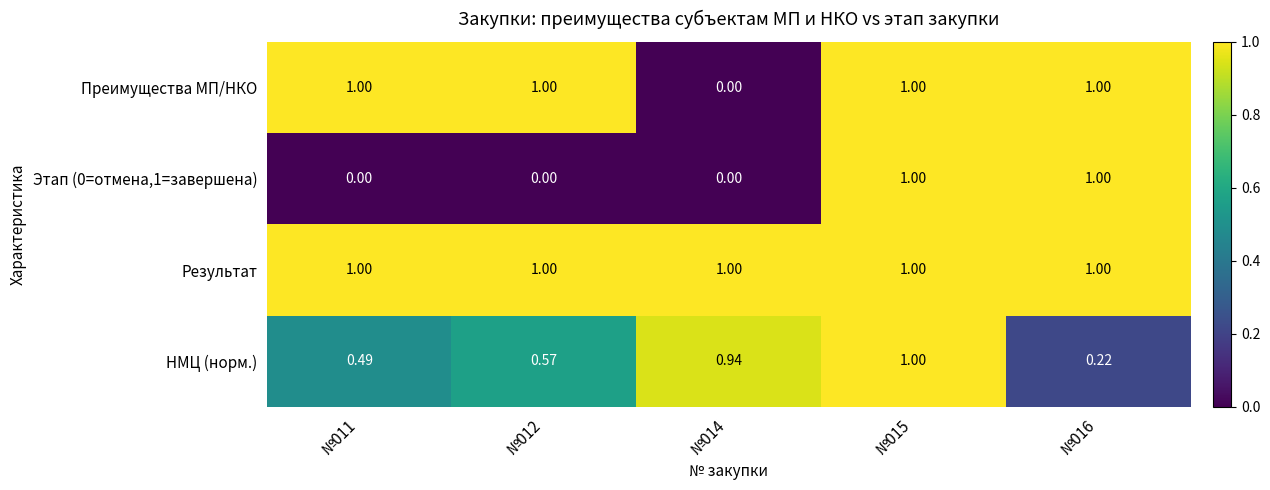

Between №011 and №012, which series saw the biggest shift?

НМЦ (норм.)